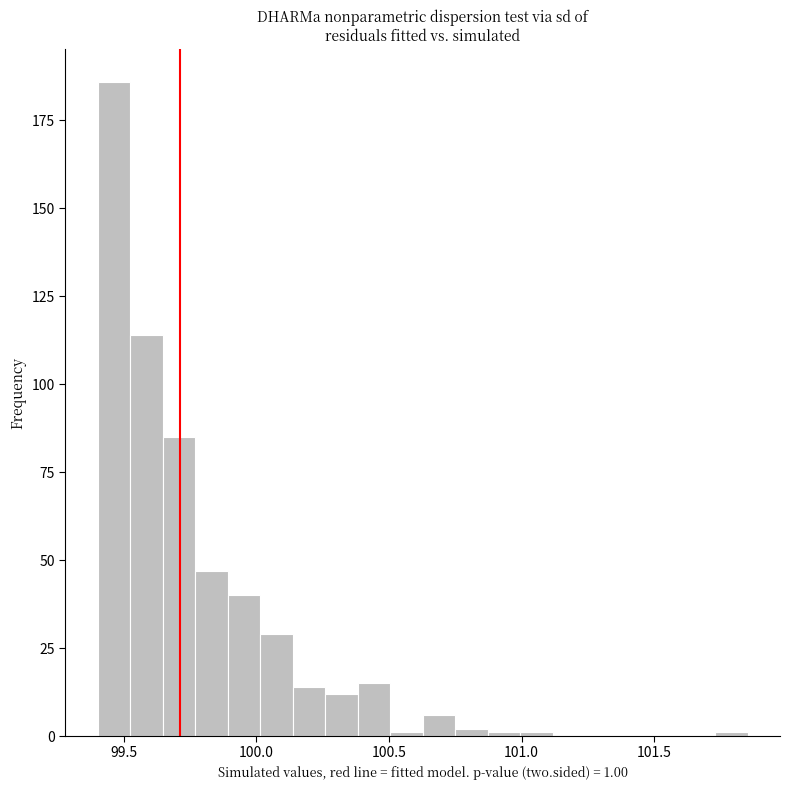

Around what value on the x-axis is the tallest bar? Give the approximate position of its centre, as read against the axis.

99.45